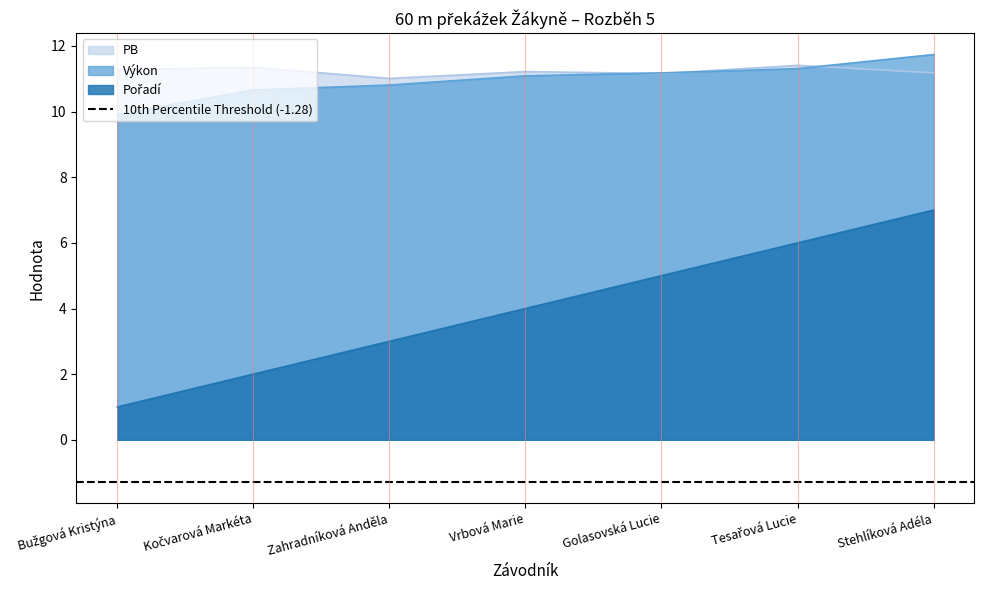

True or false: Výkon has more than 0 points higher than both neighbors.

False